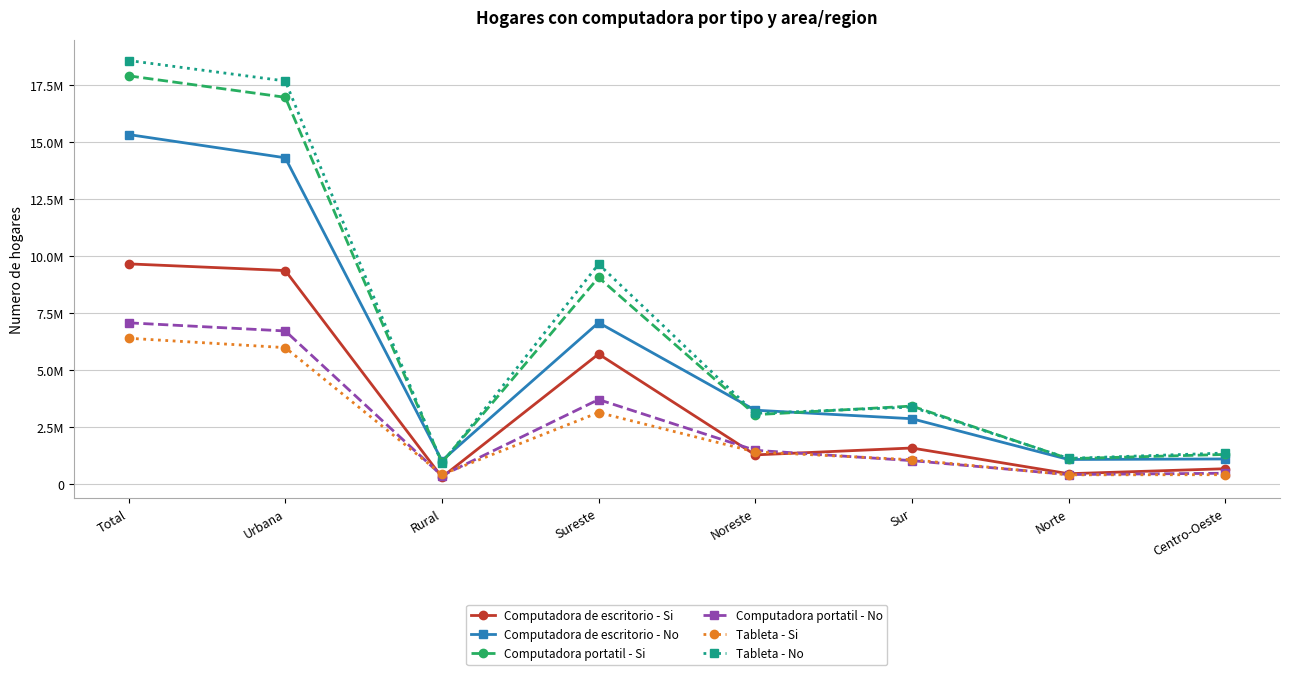

What is the difference between the Tableta - No values at Total and Sureste?

8932564